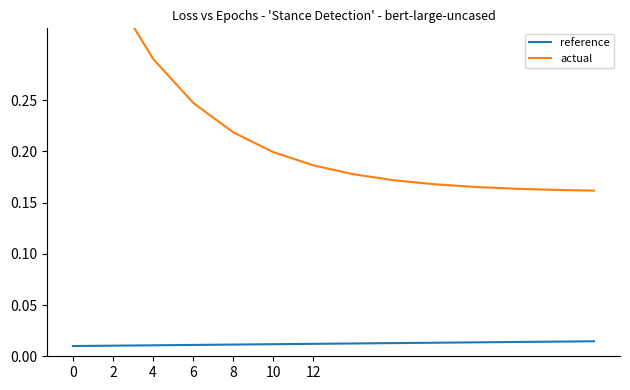

Does the chart have visible grid lines?

No